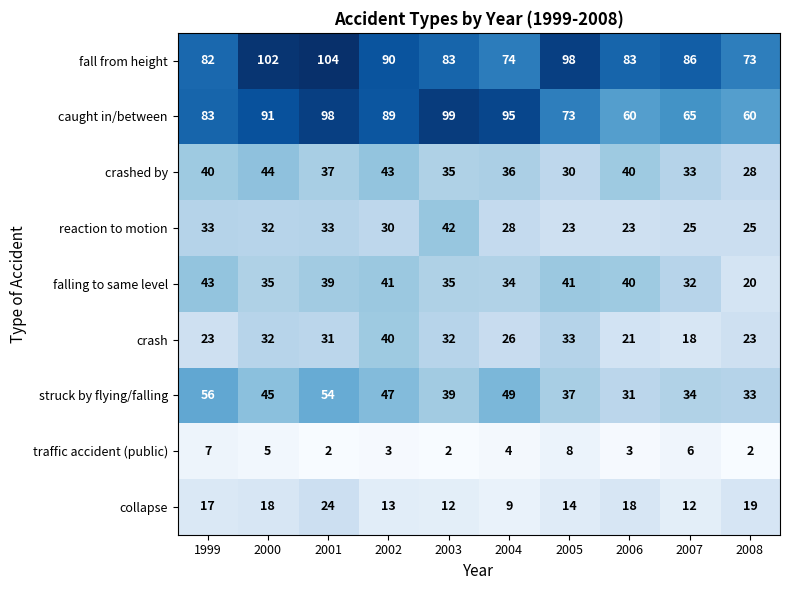

The caught in/between series shows 155 at 2001. True or false?

False